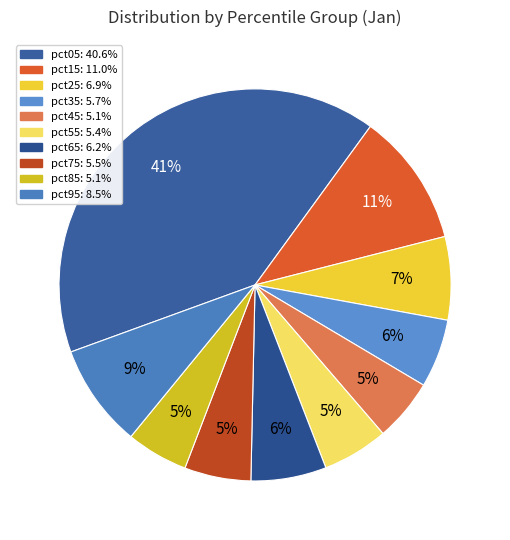

Count the number of slices in the pie.

10